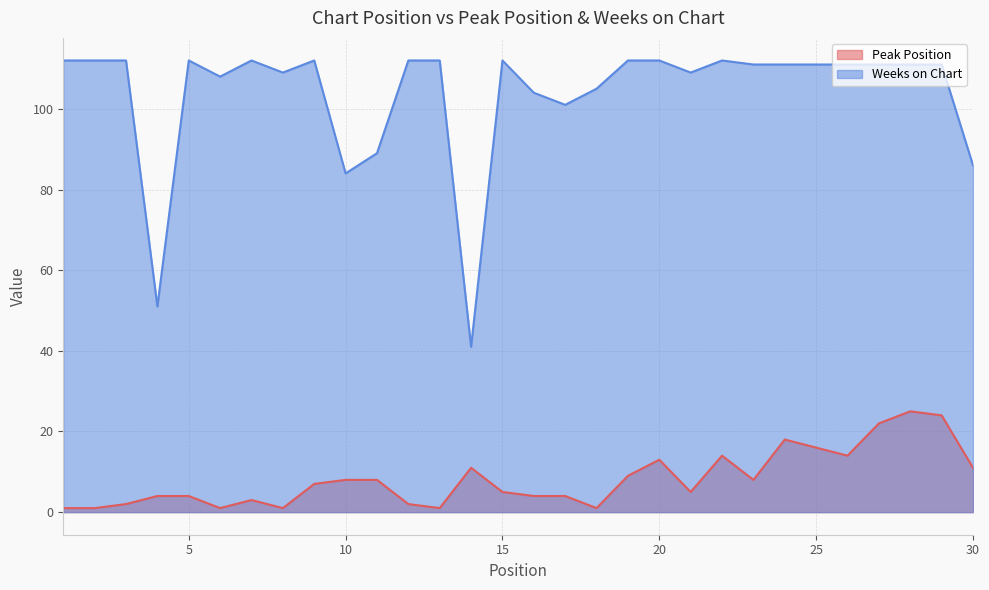

Rank the series by their maximum value, from lowest to highest.

Peak Position, Weeks on Chart